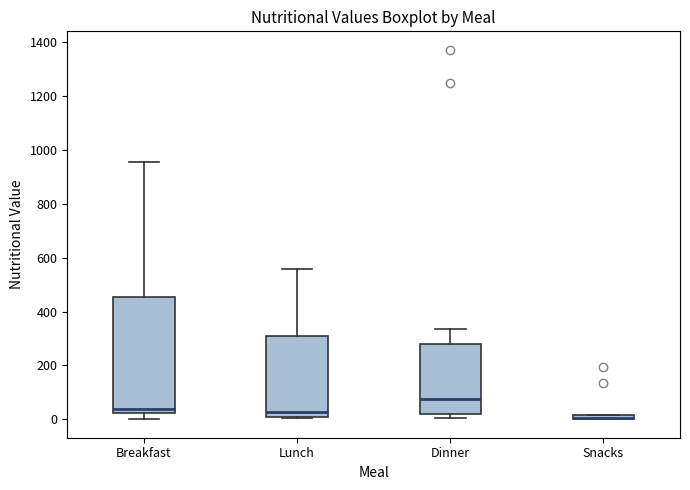

Which box is the tallest, from its lower edge to its upper edge?

Breakfast